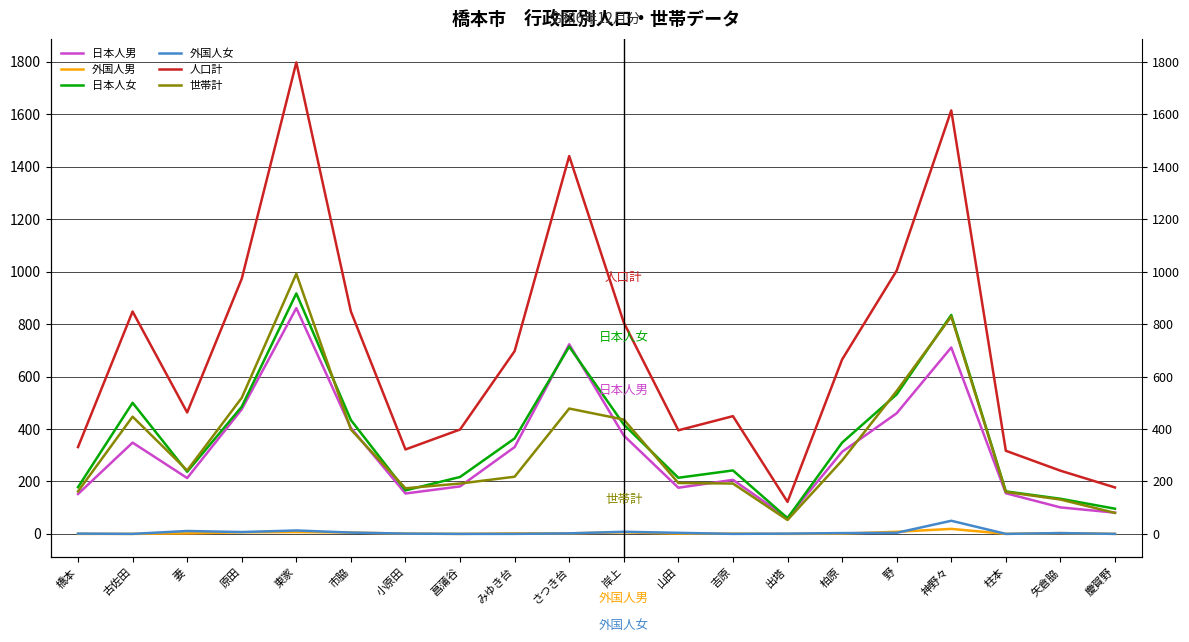

What value does the 人口計 series have at 吉原, to the nearest 100?

400